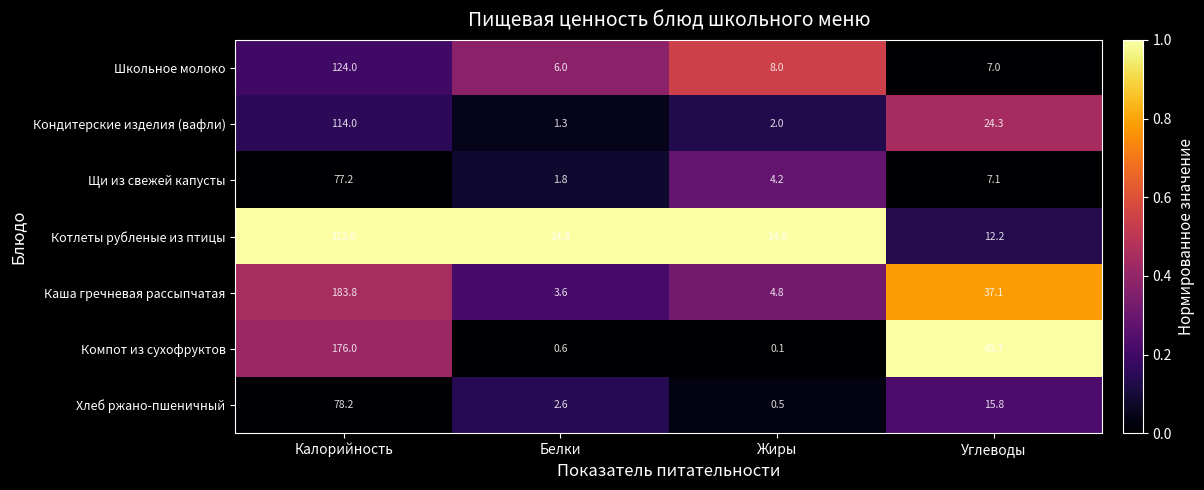

What is the sum of the Компот из сухофруктов values at Белки and Жиры?

0.7